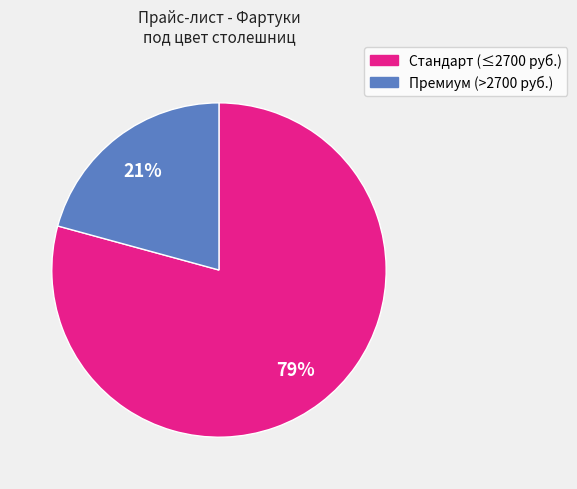

Is there a majority slice in this chart?

Yes